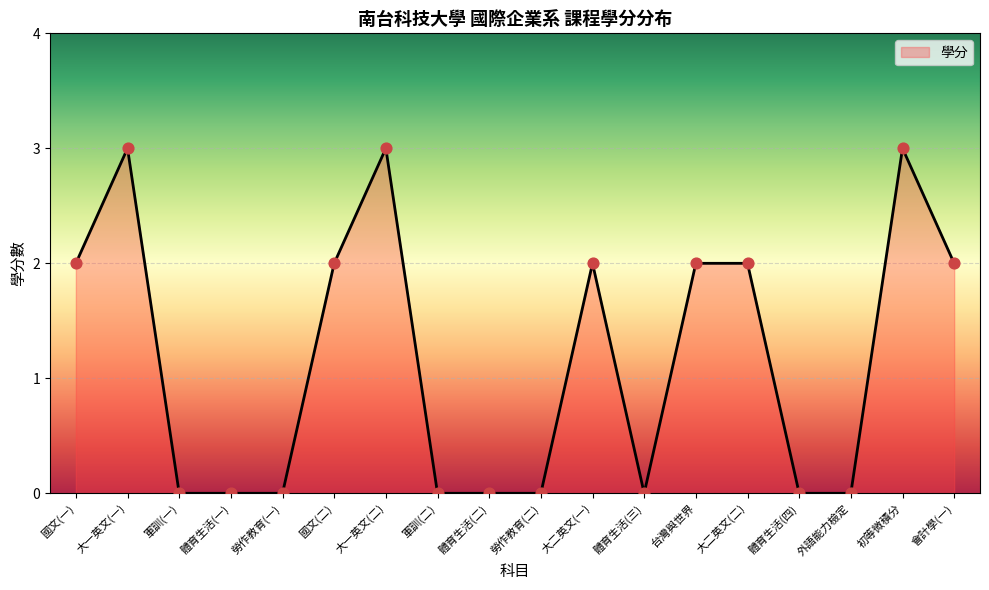

Which has a higher value, 體育生活(二) or 大二英文(一)?

大二英文(一)